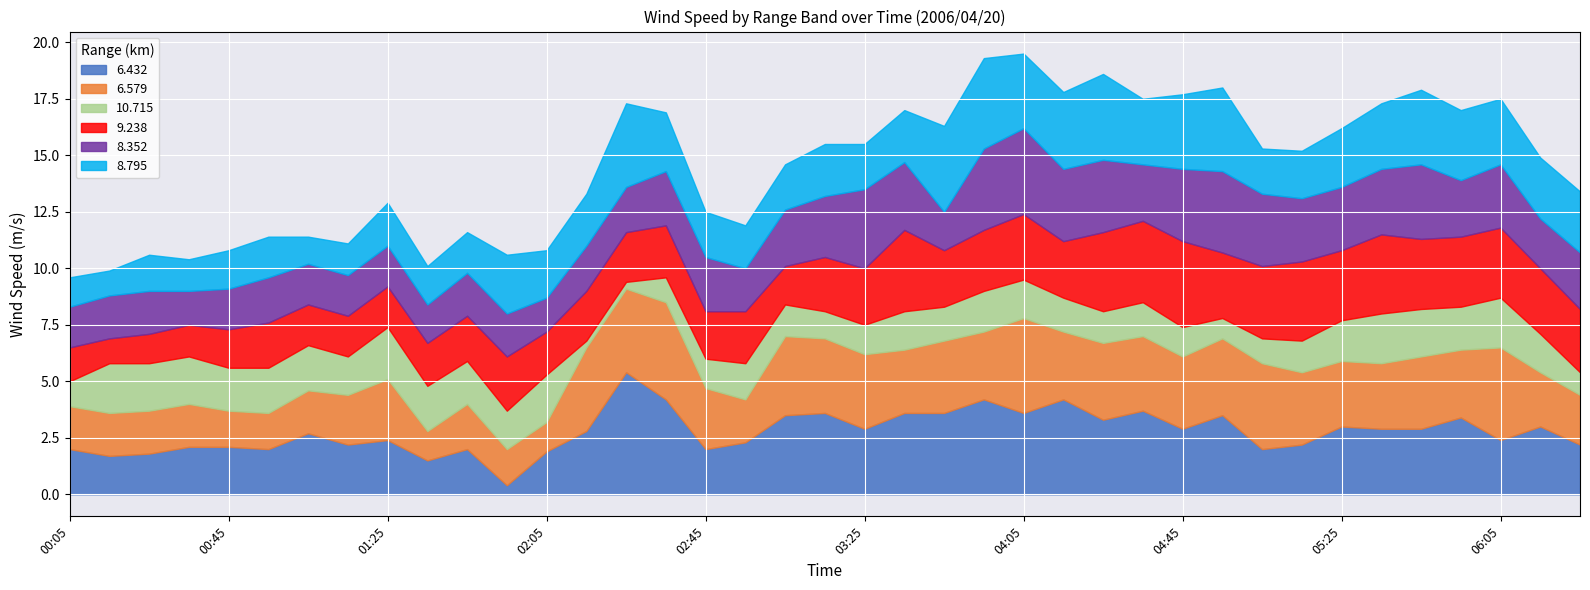

Which series ends up on top after the final intersection of 6.579 and 6.432?

6.432